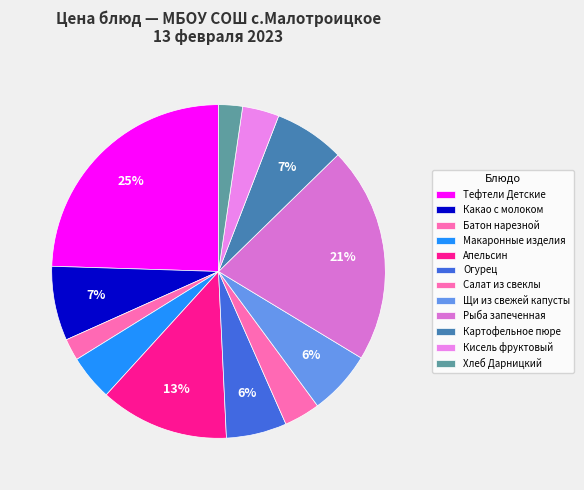

How many slices are in this pie chart?

12